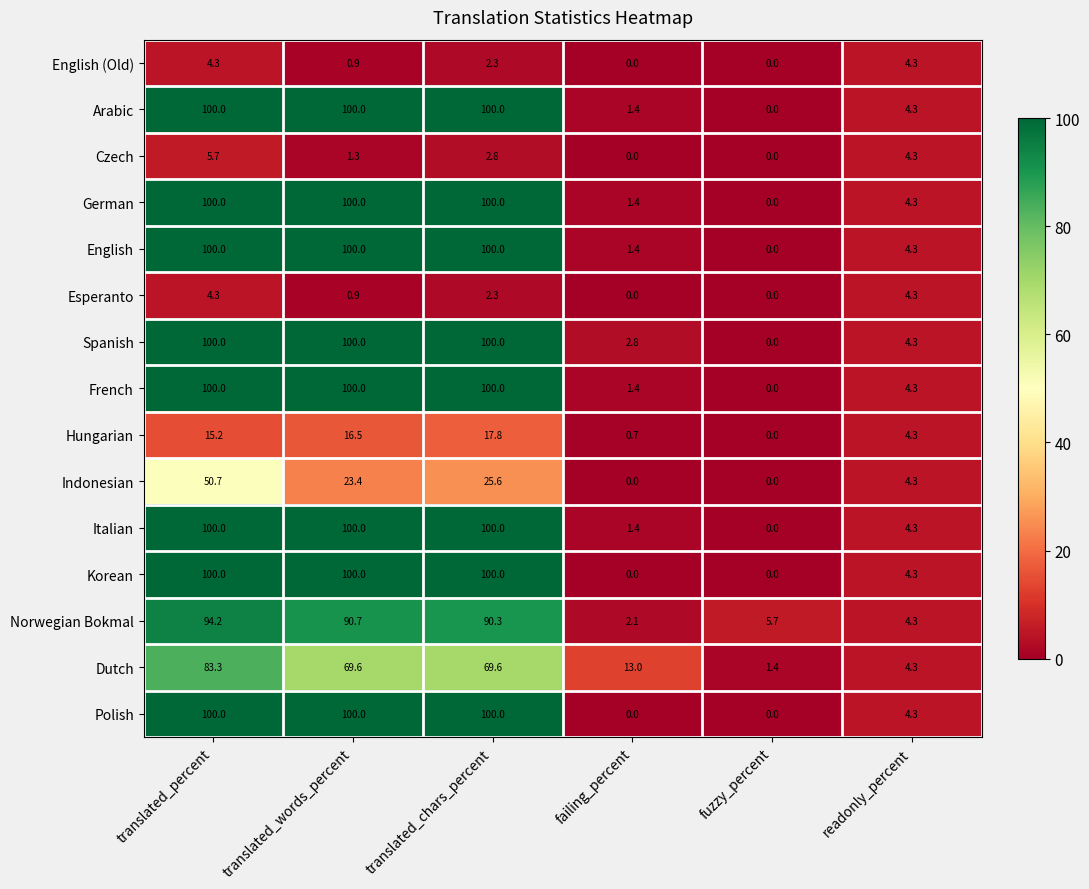

Count the number of categories in the chart.

6